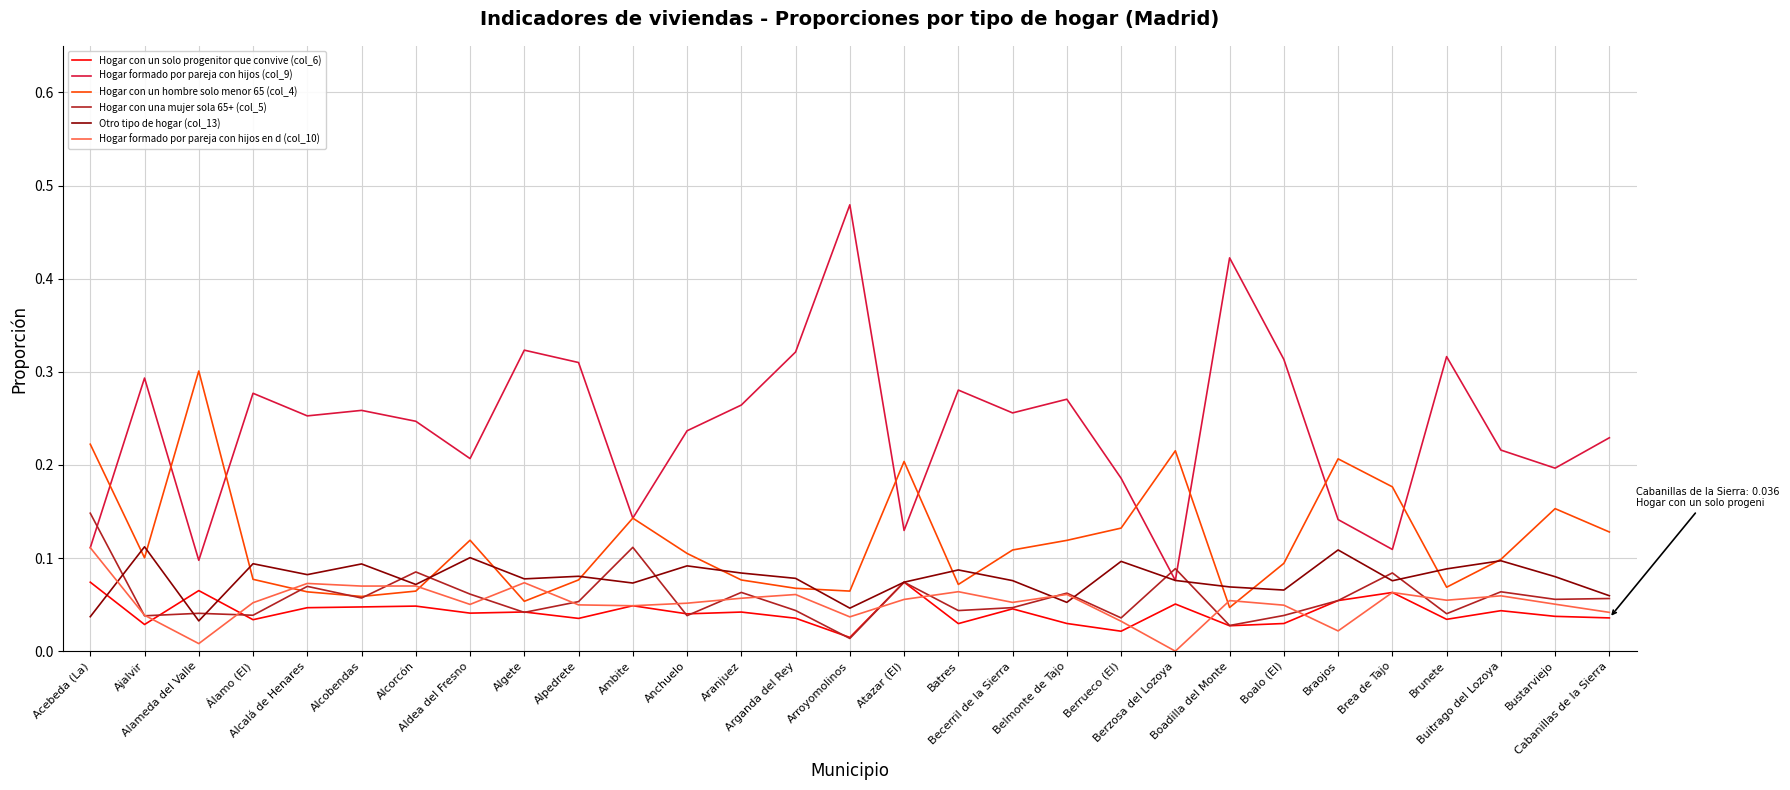

Does the chart have visible grid lines?

Yes